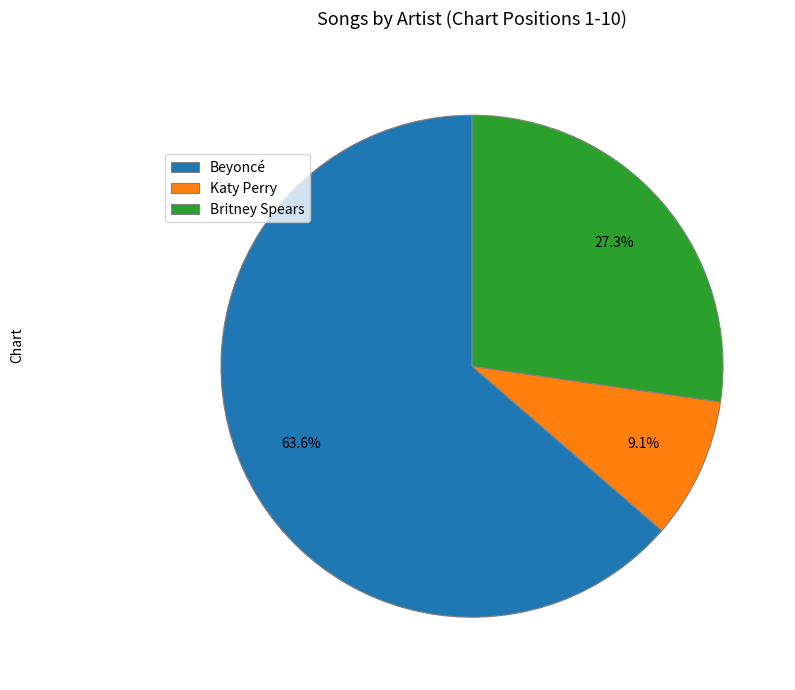

To the nearest percent, what is the combined percentage of Beyoncé and Britney Spears?

91%